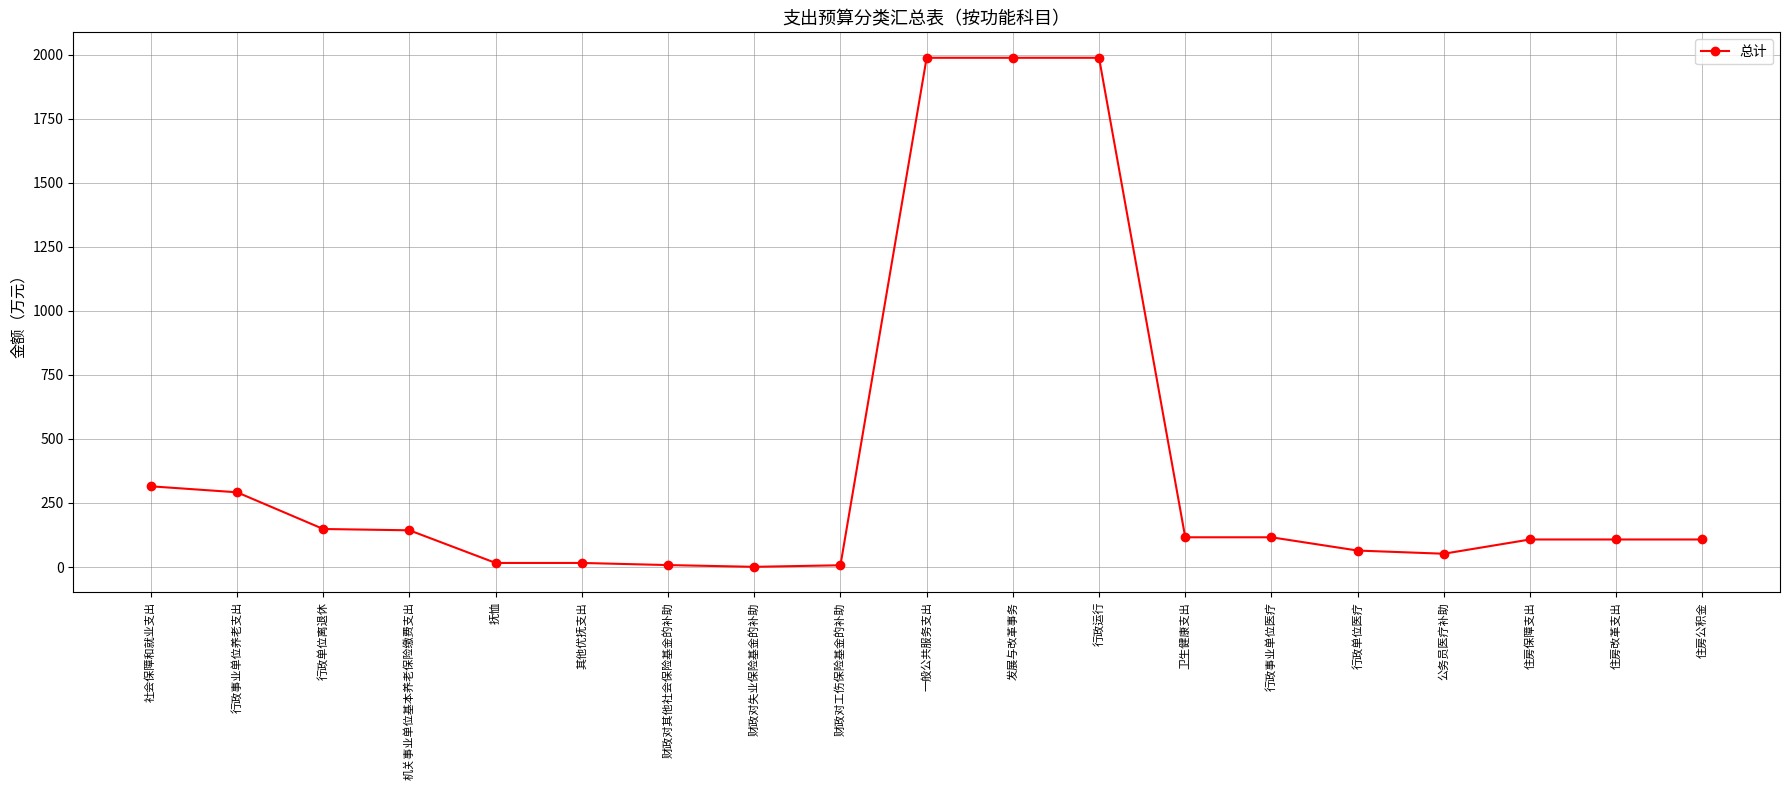

What is the average value?

399.1